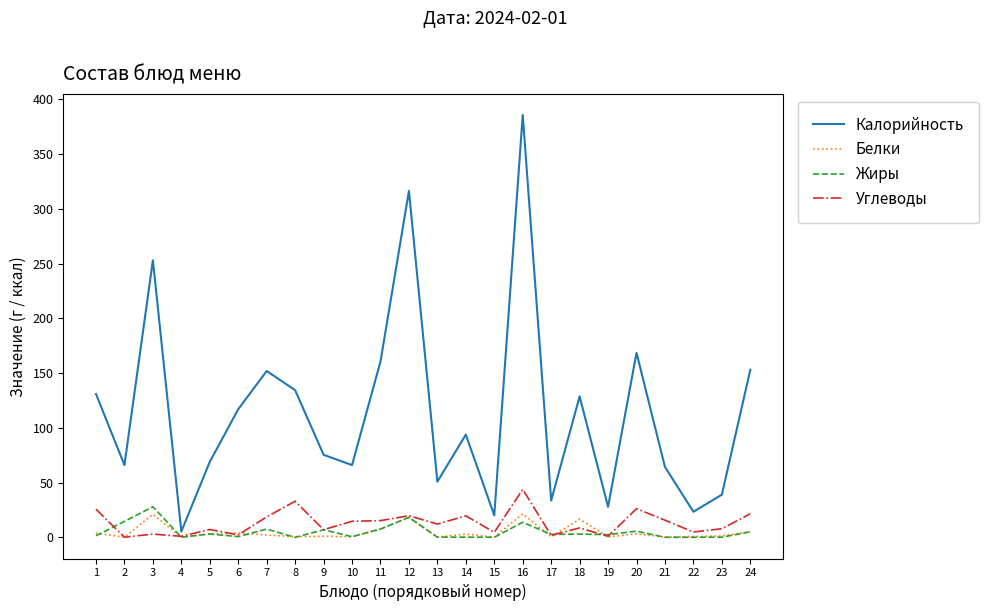

The Калорийность series shows 385.6 at 16. True or false?

True